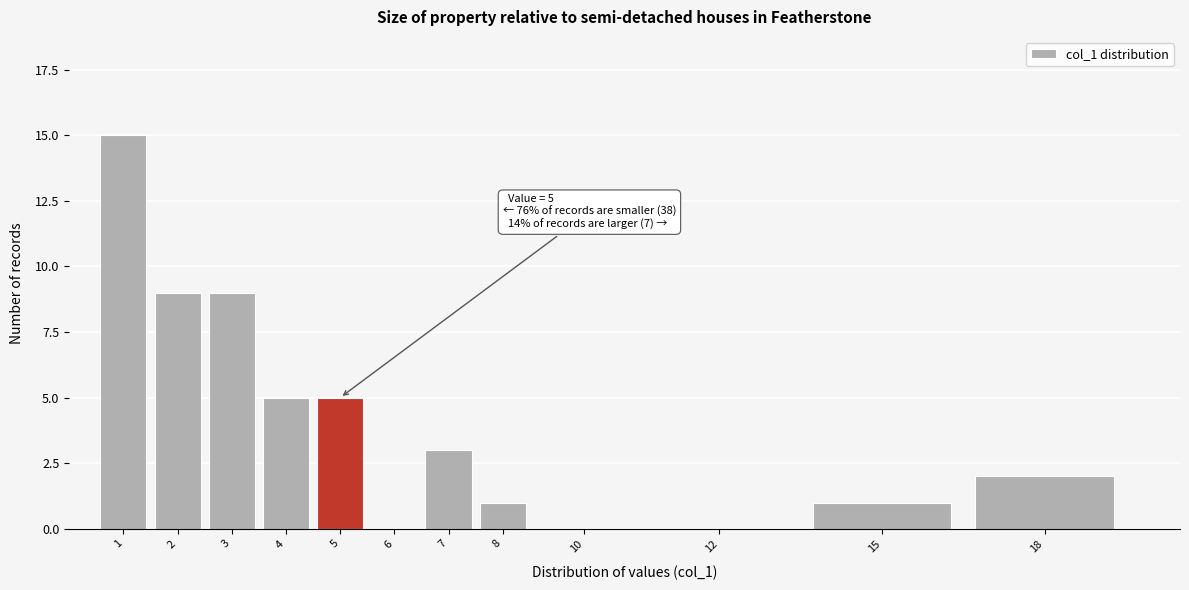

What is the greatest value displayed?

15